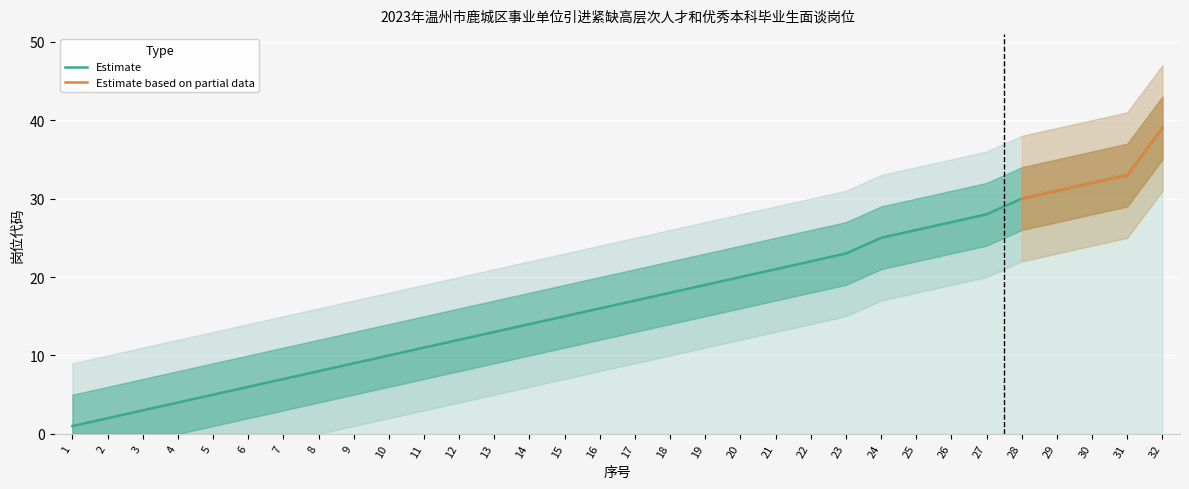

Which label corresponds to the largest value in the chart?

32